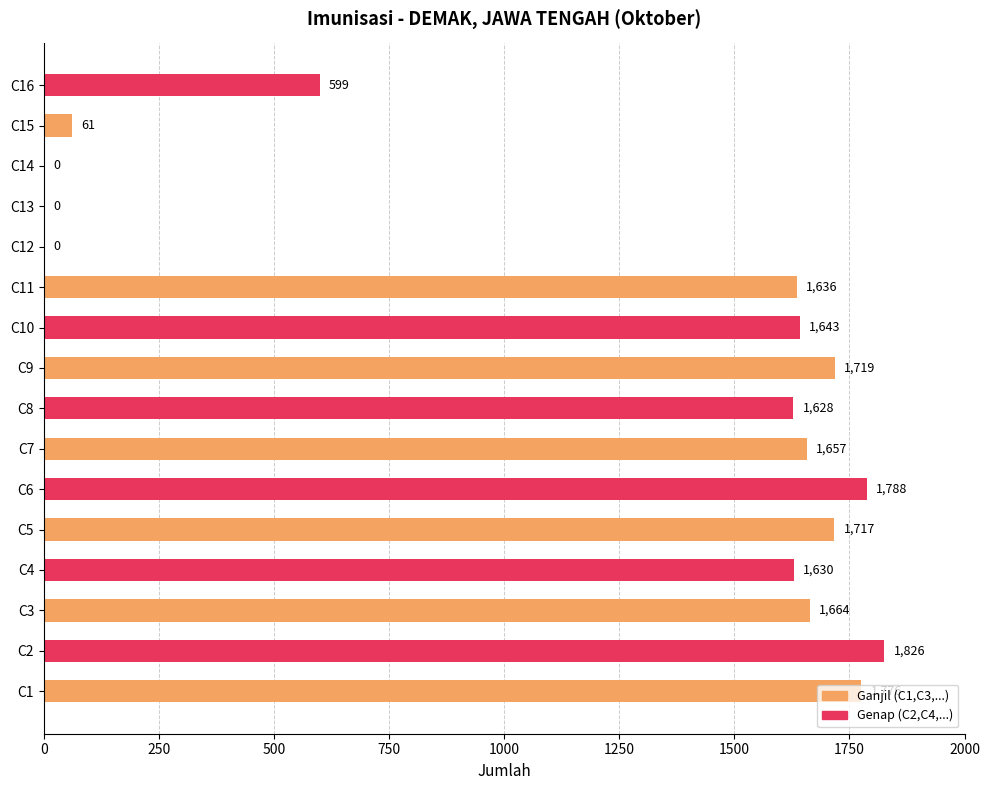

What value does the data have at C4?

1630